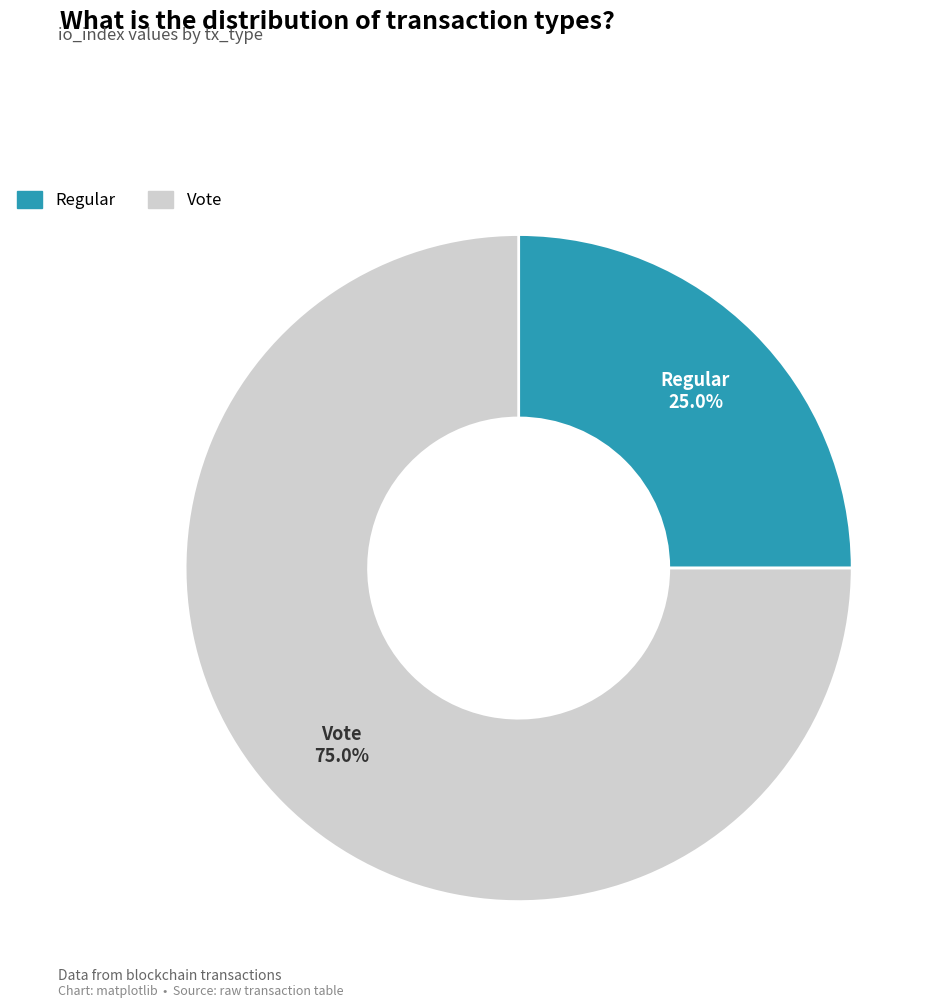

How many segments does this pie chart have?

2